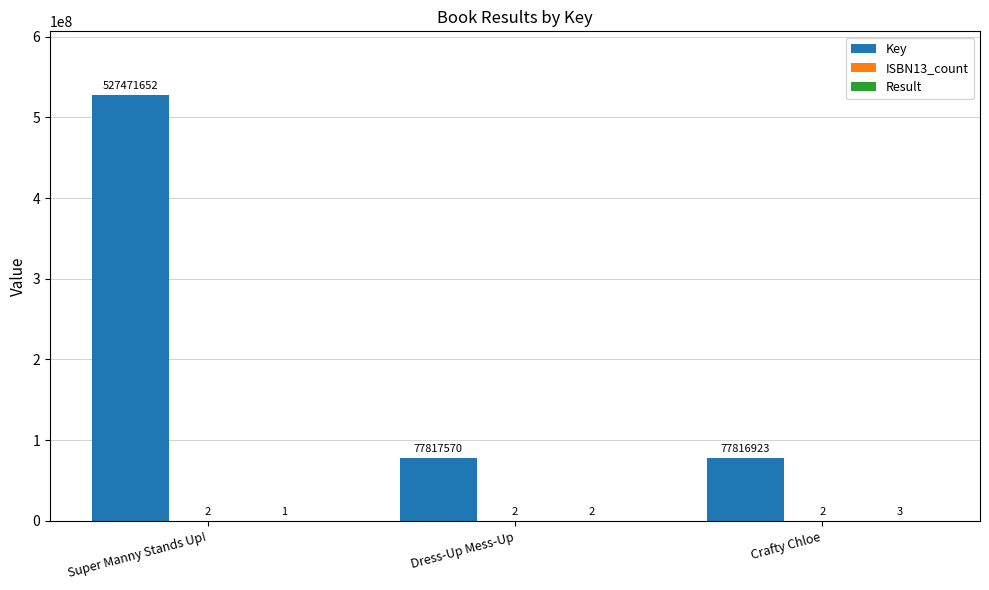

What is the total value across all series at Super Manny Stands Up!?

527471655